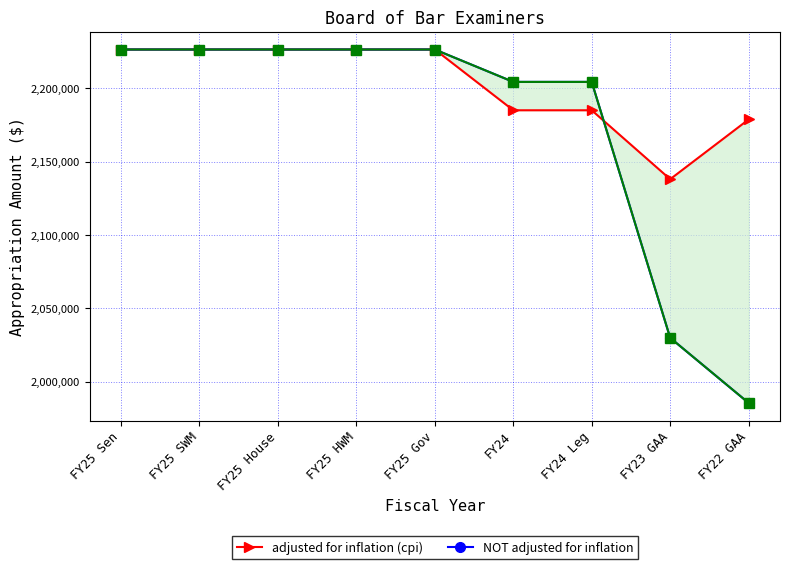

What is the value of the NOT adjusted for inflation point at the 1st from the left?

2226234